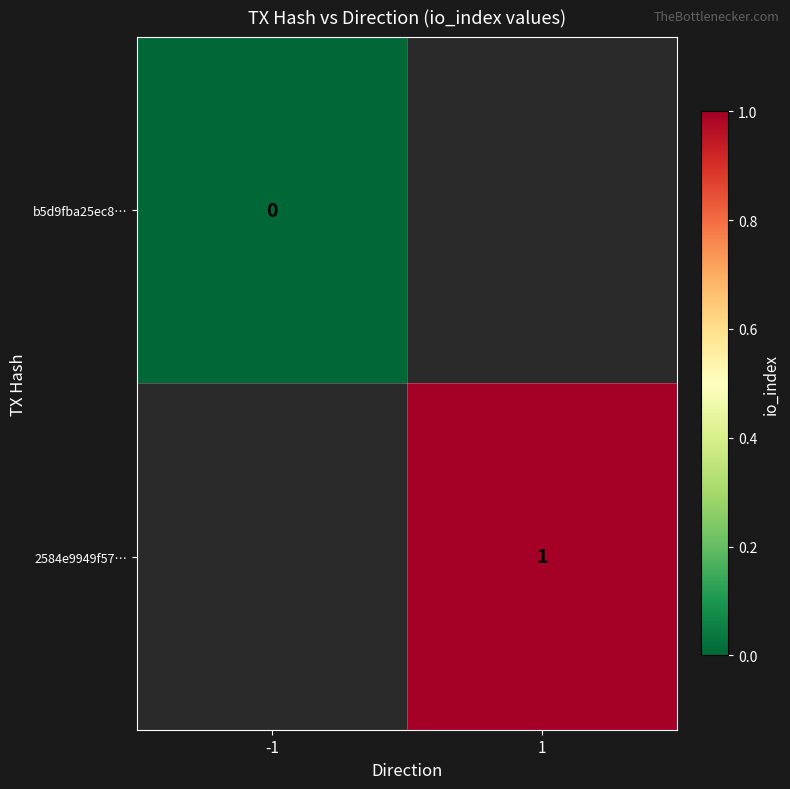

Is the value of b5d9fba25ec8… at -1 greater than the value of 2584e9949f57… at 1?

No